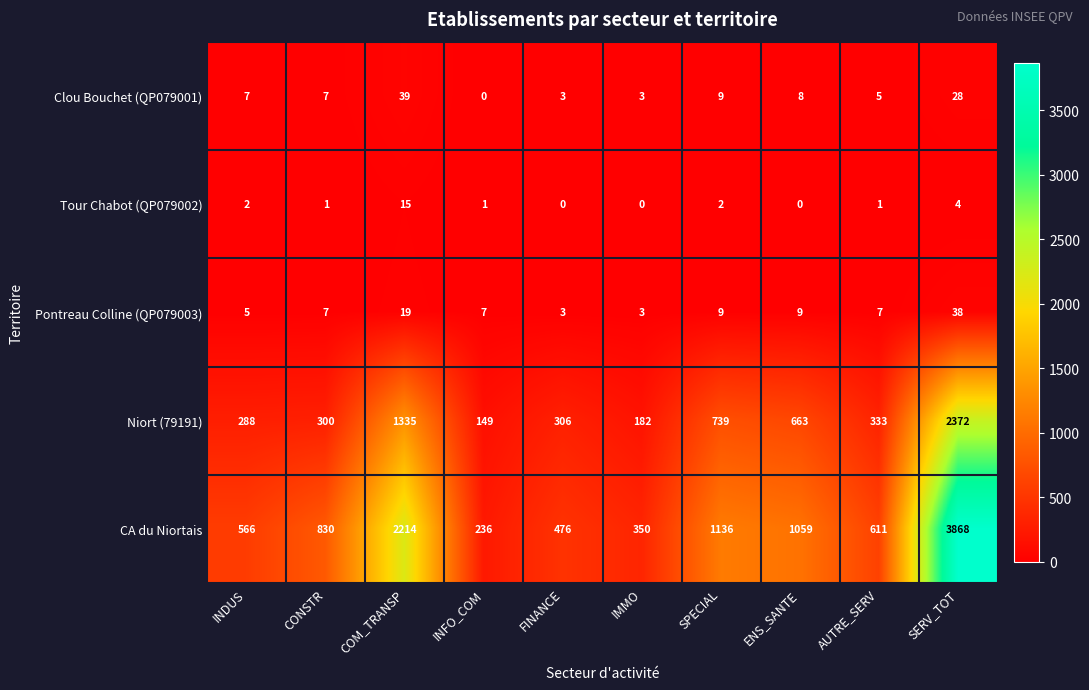

What is the total value across all series at CONSTR?

1145